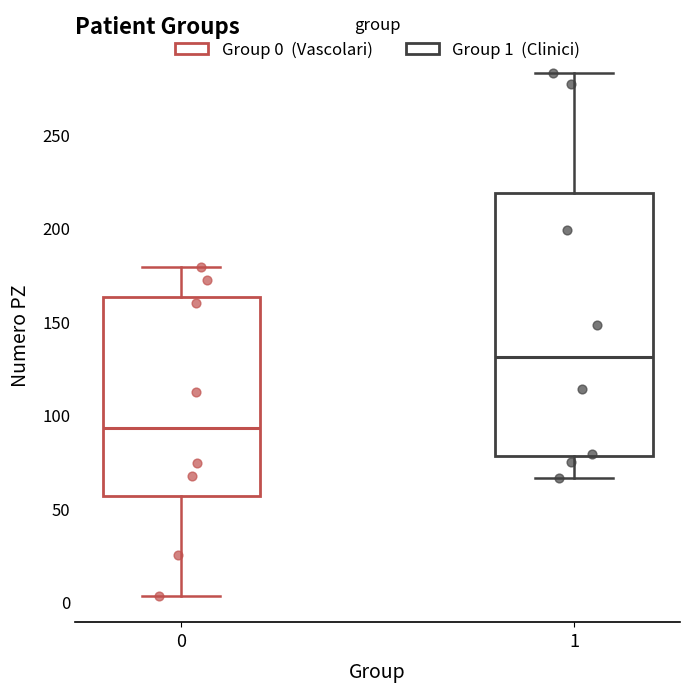

Comparing the boxes themselves (not the whiskers), which one is the tallest?

1